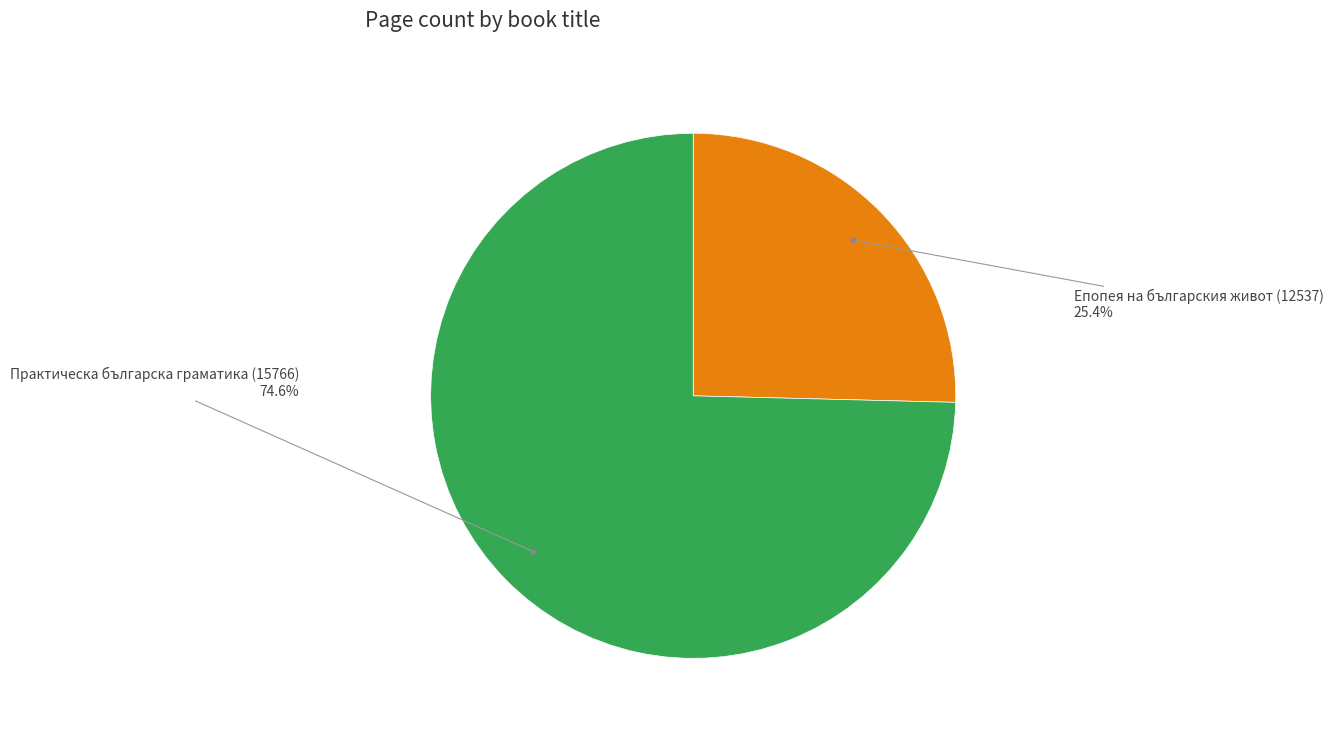

Is there a majority slice in this chart?

Yes